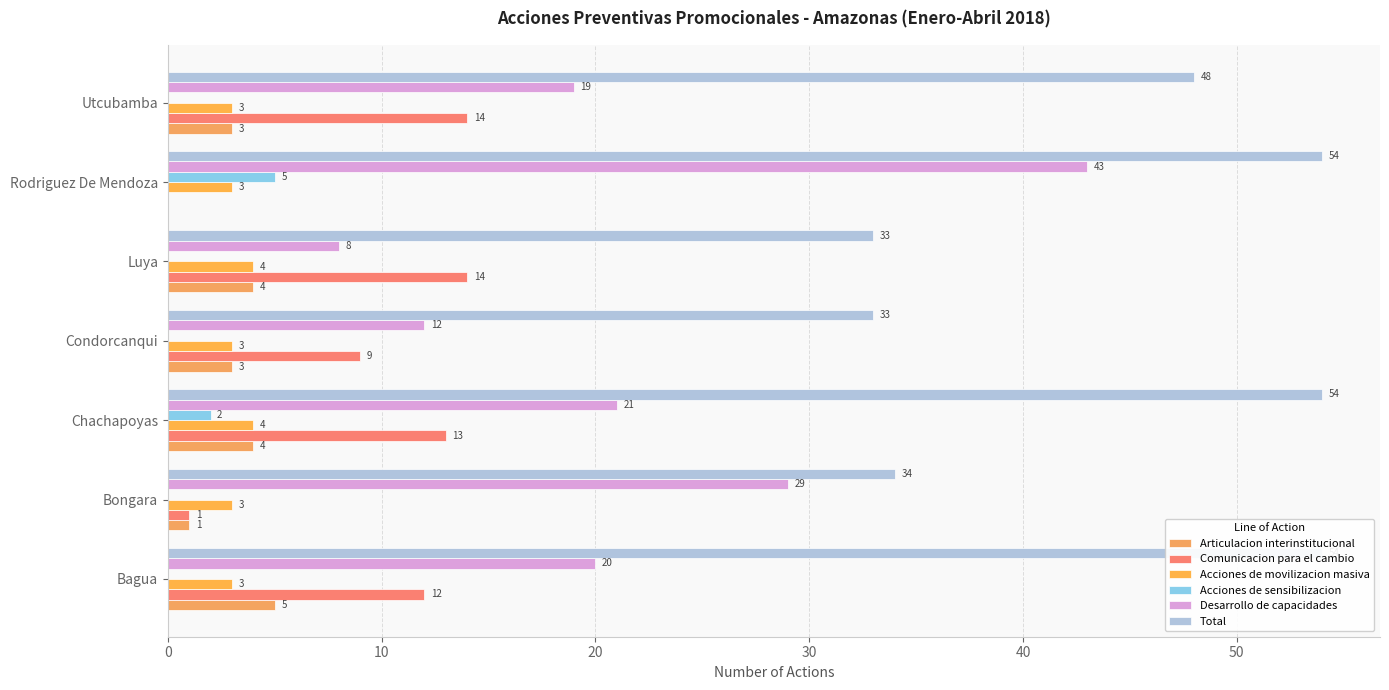

What are all the series names shown in the legend?

Articulacion interinstitucional, Comunicacion para el cambio, Acciones de movilizacion masiva, Acciones de sensibilizacion, Desarrollo de capacidades, Total